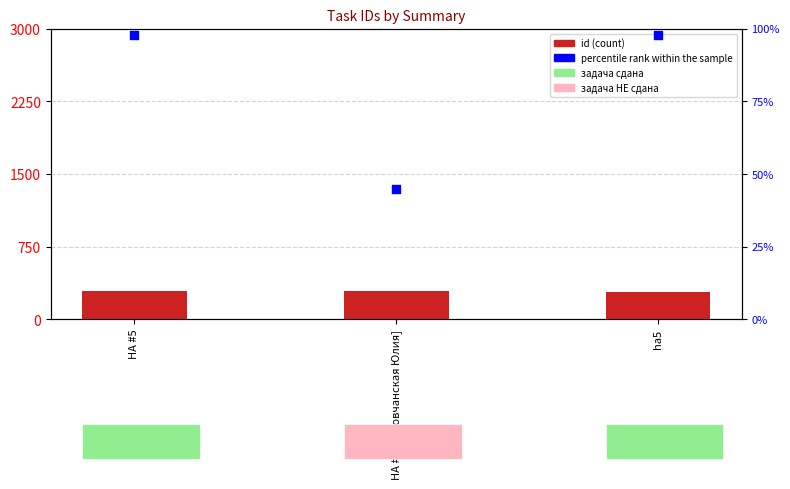

At which category is the sum across all series the highest?

HA #5